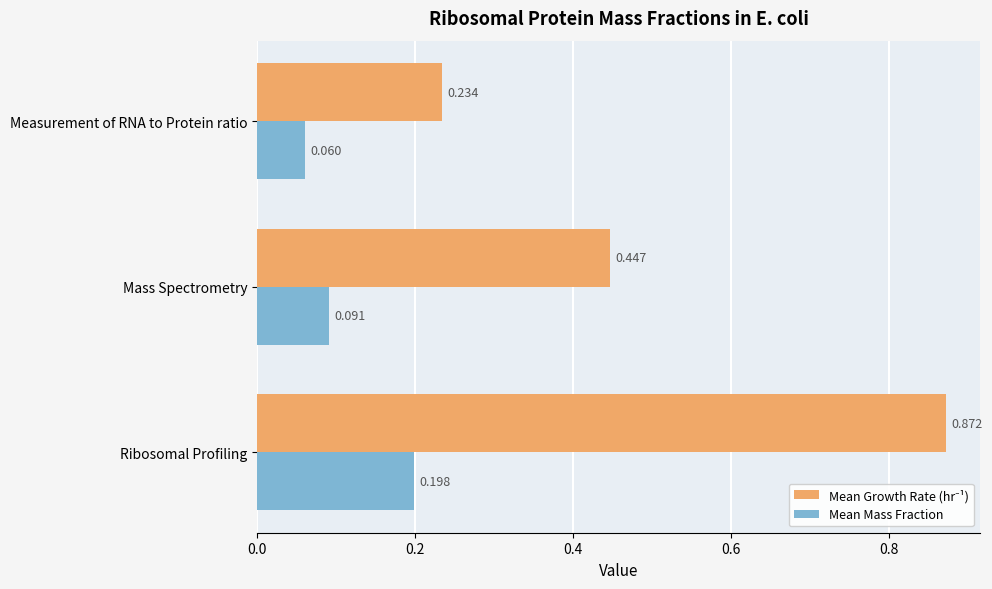

At which category does the chart reach its minimum across all series?

Measurement of RNA to Protein ratio